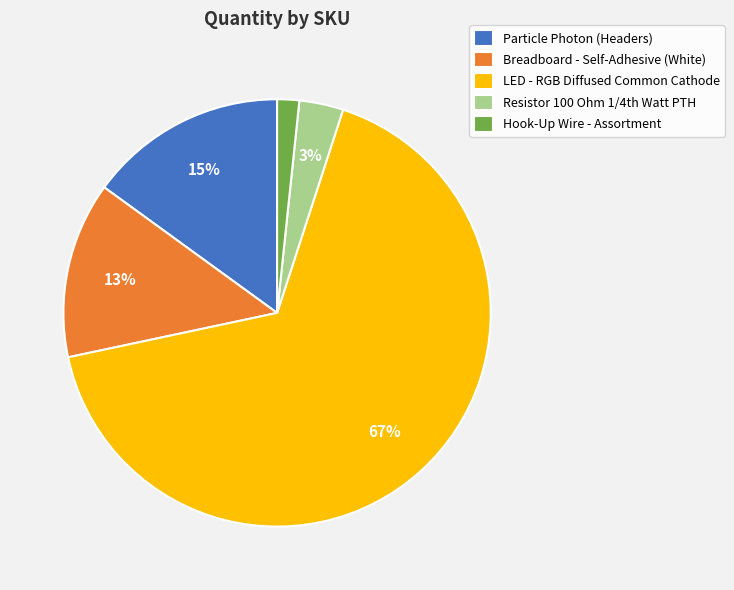

Rank the categories by value from lowest to highest.

Hook-Up Wire - Assortment, Resistor 100 Ohm 1/4th Watt PTH, Breadboard - Self-Adhesive (White), Particle Photon (Headers), LED - RGB Diffused Common Cathode